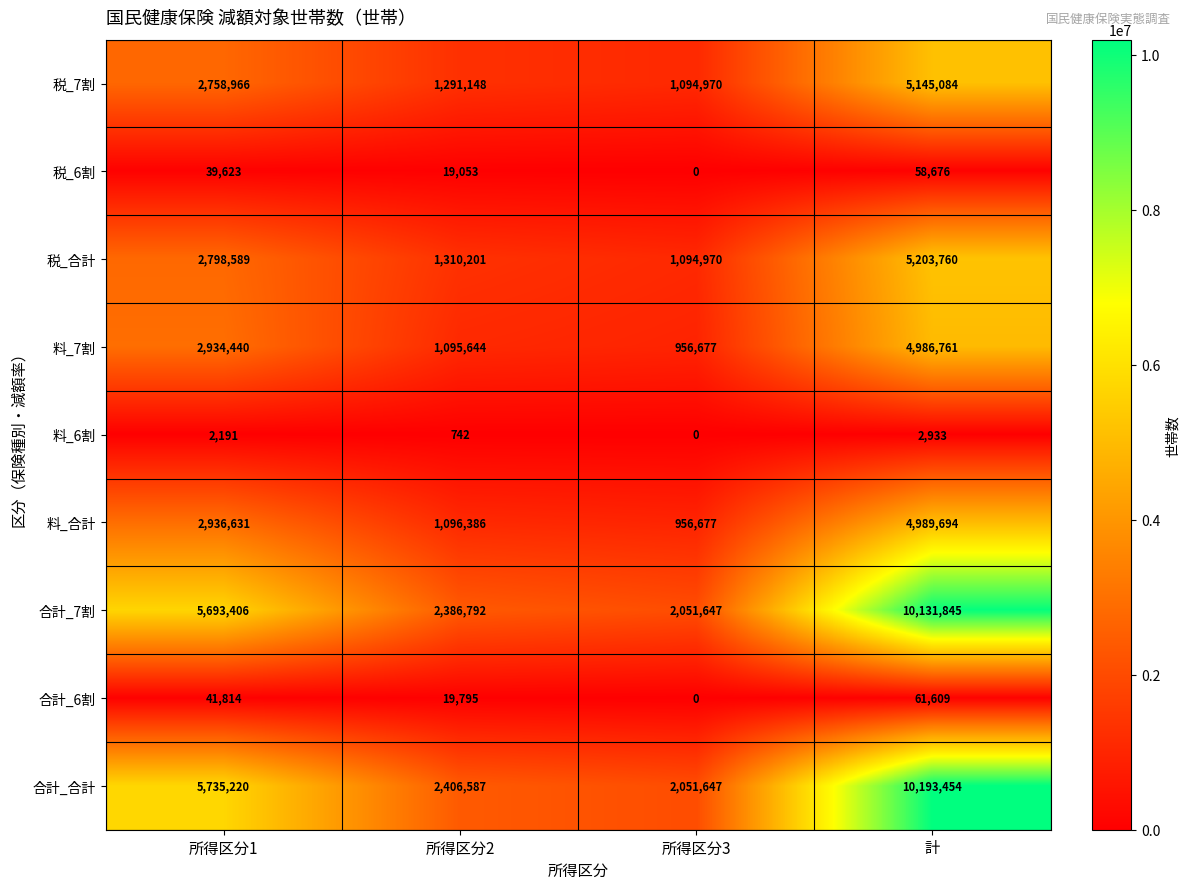

Which series has the widest spread of values?

合計_合計